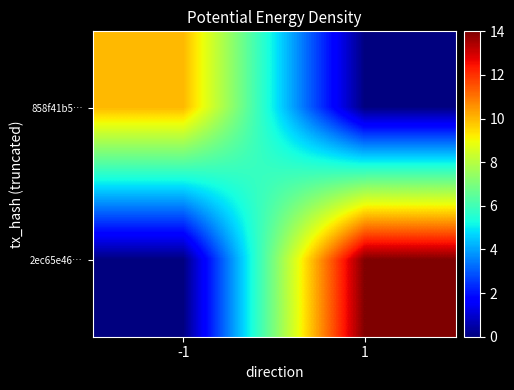

Which label corresponds to the largest value in the chart?

1